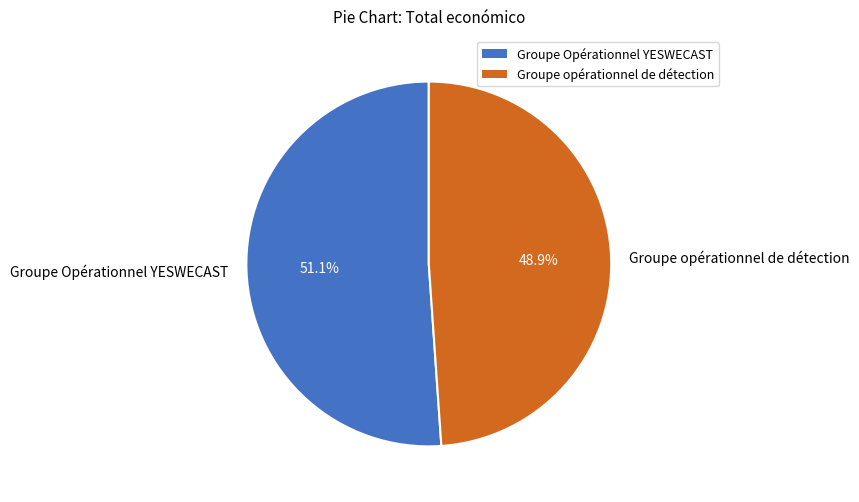

What percentage is the Groupe Opérationnel YESWECAST slice, to the nearest percent?

51%